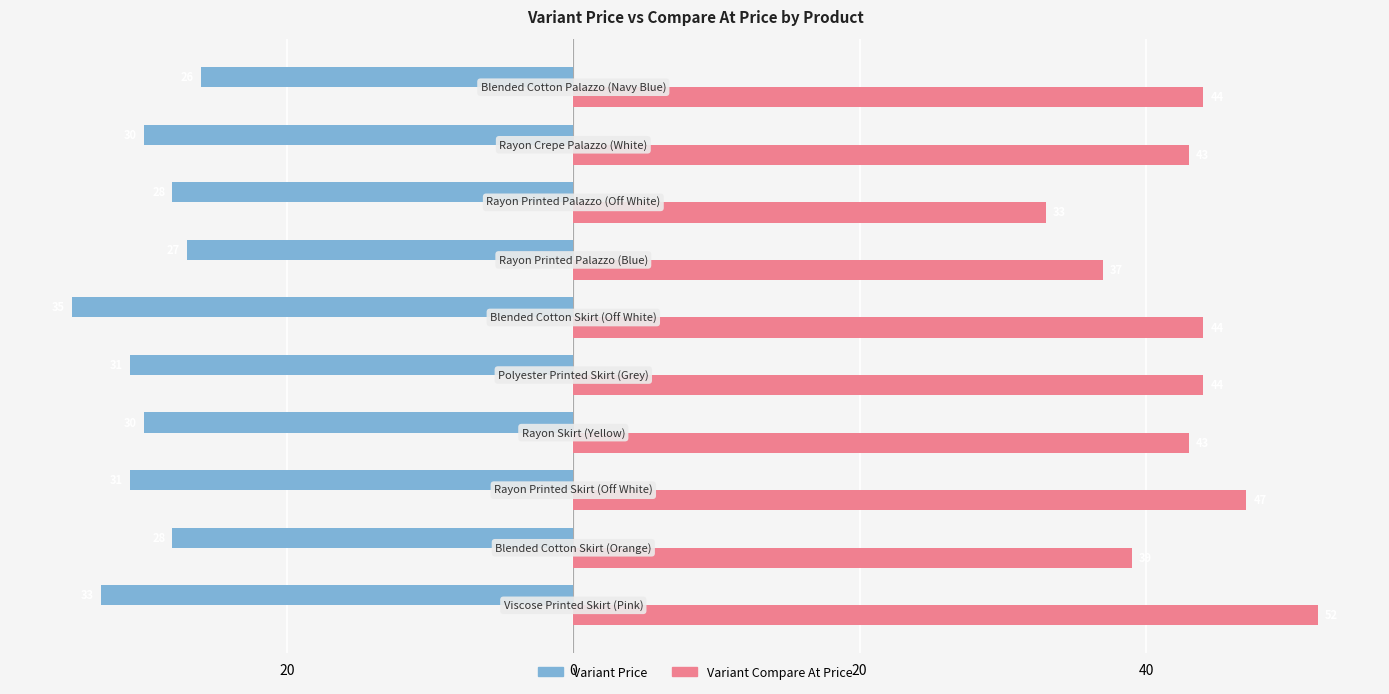

What are all the series names shown in the legend?

Variant Price, Variant Compare At Price